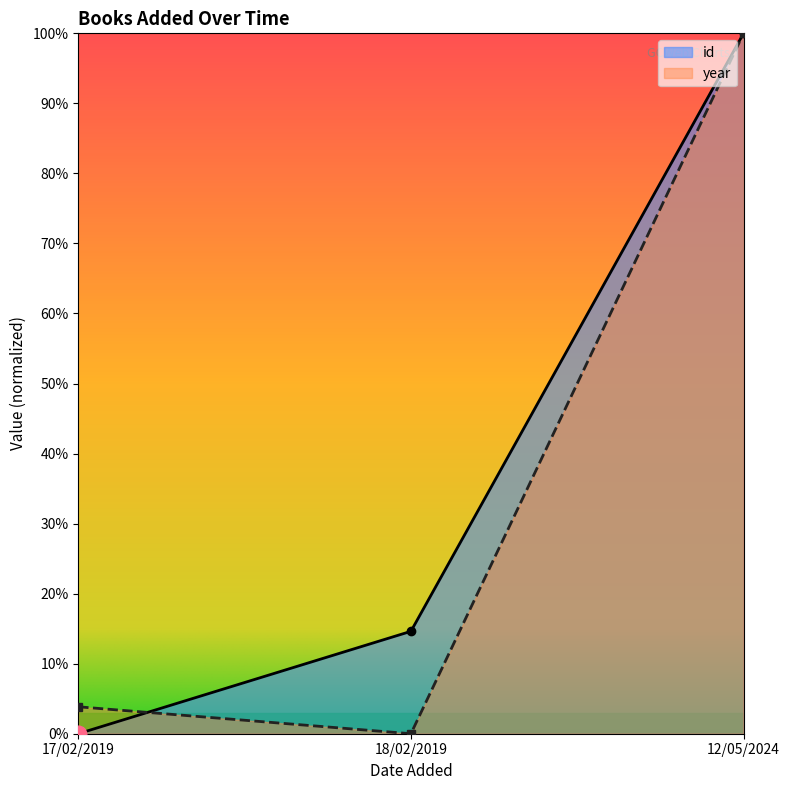

Is it true that year equals 0.0 at 17/02/2019?

True